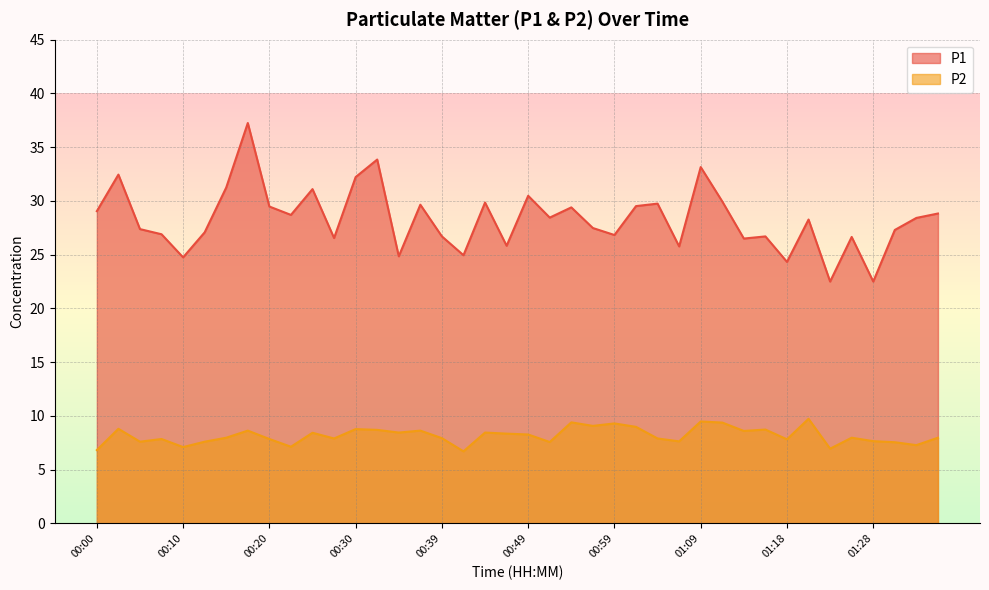

Rank the series by their average value, from lowest to highest.

P2, P1